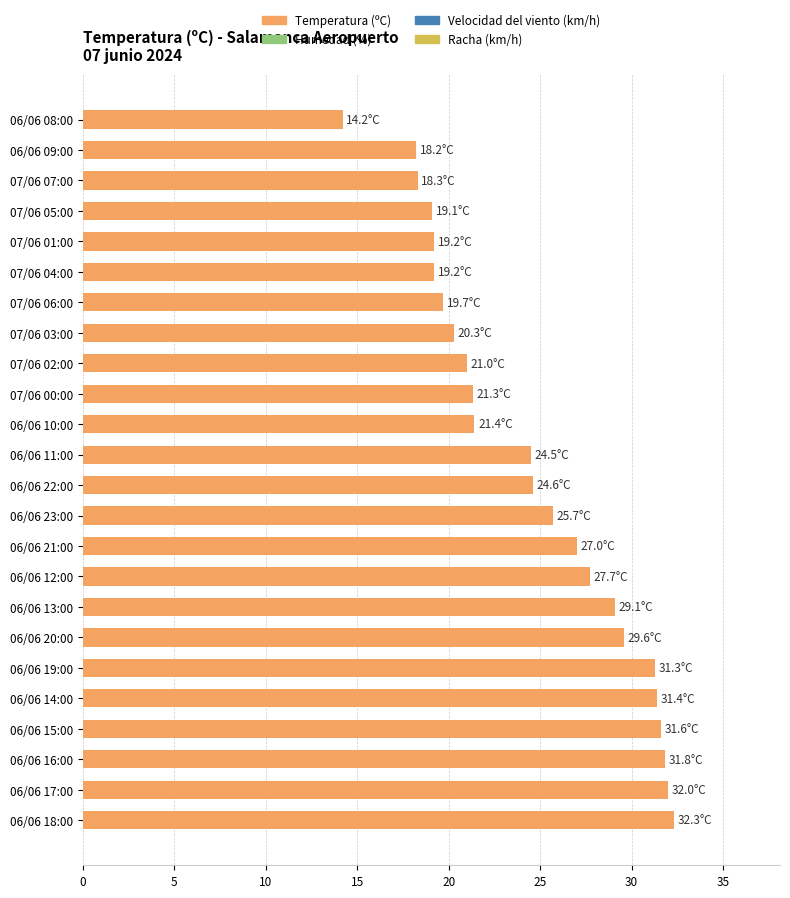

The chart shows a value of 17.7 at 06/06 19:00. True or false?

False